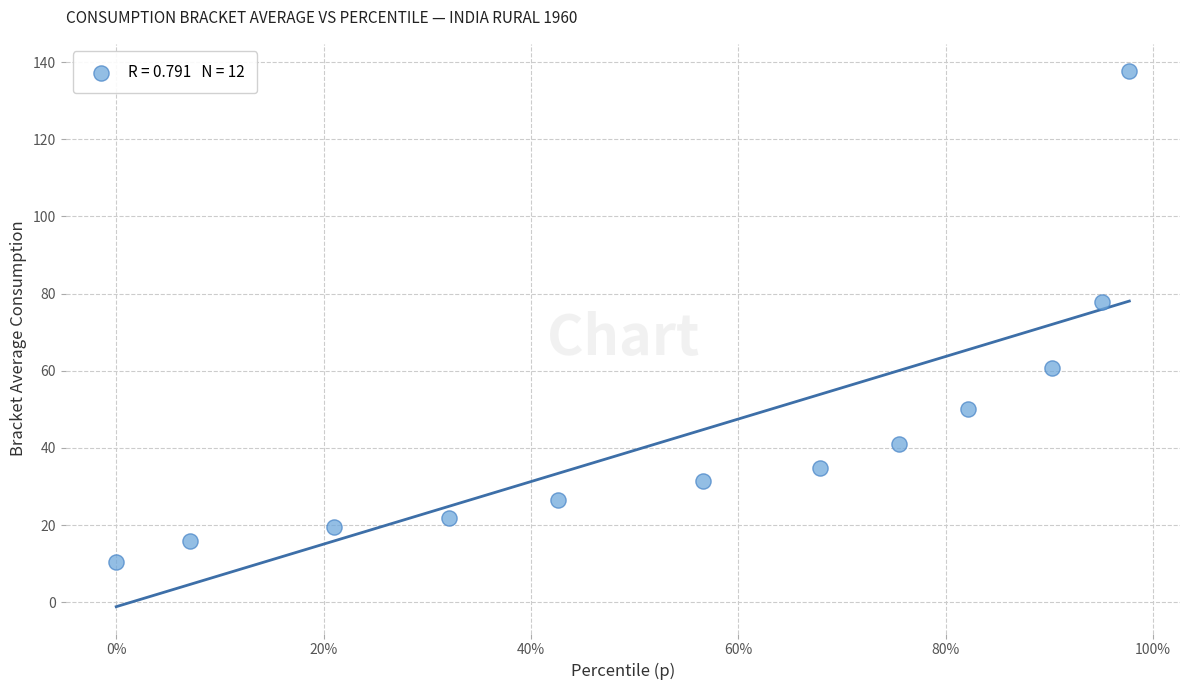

What Y value in the scatter plot is closest to 74?

77.8